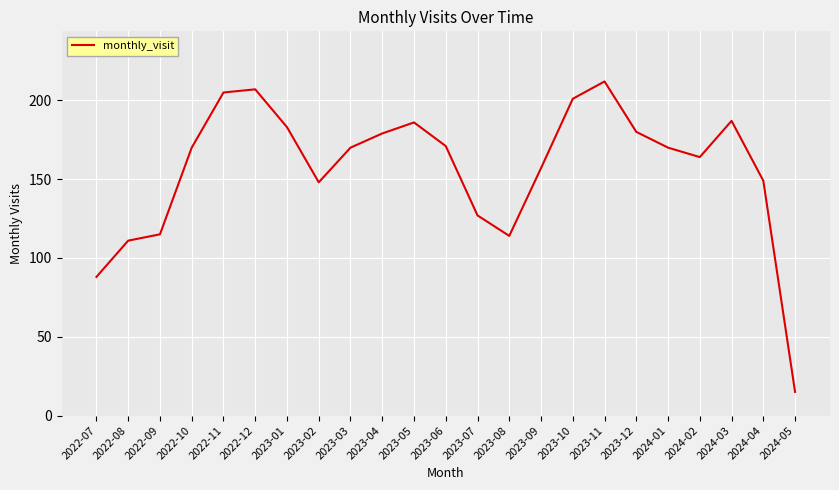

What is the change in value from 2023-12 to 2024-03?

+7